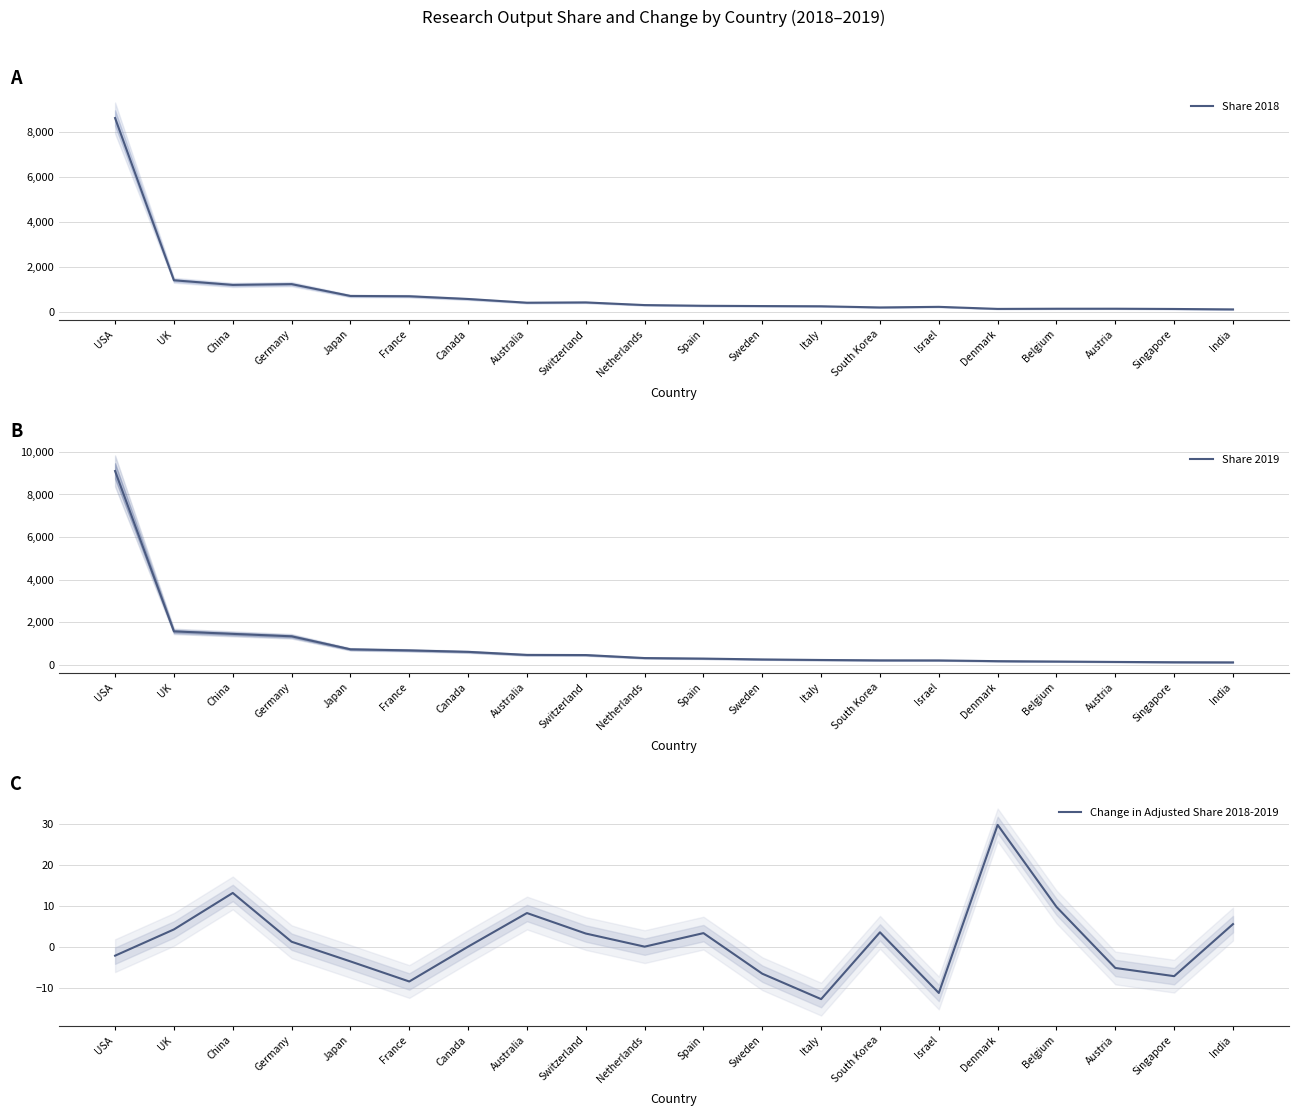

How many interior local peaks does the Change in Adjusted Share 2018-2019 series have?

5